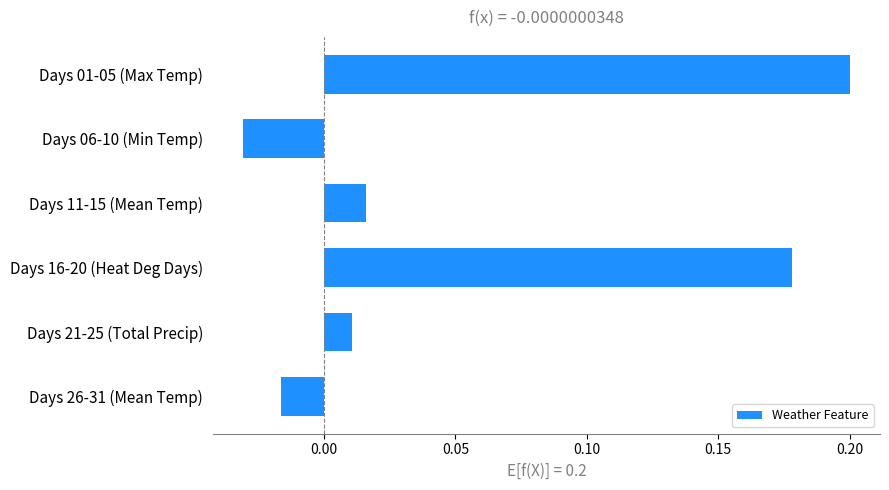

Which has a higher value, Days 06-10 (Min Temp) or Days 16-20 (Heat Deg Days)?

Days 16-20 (Heat Deg Days)